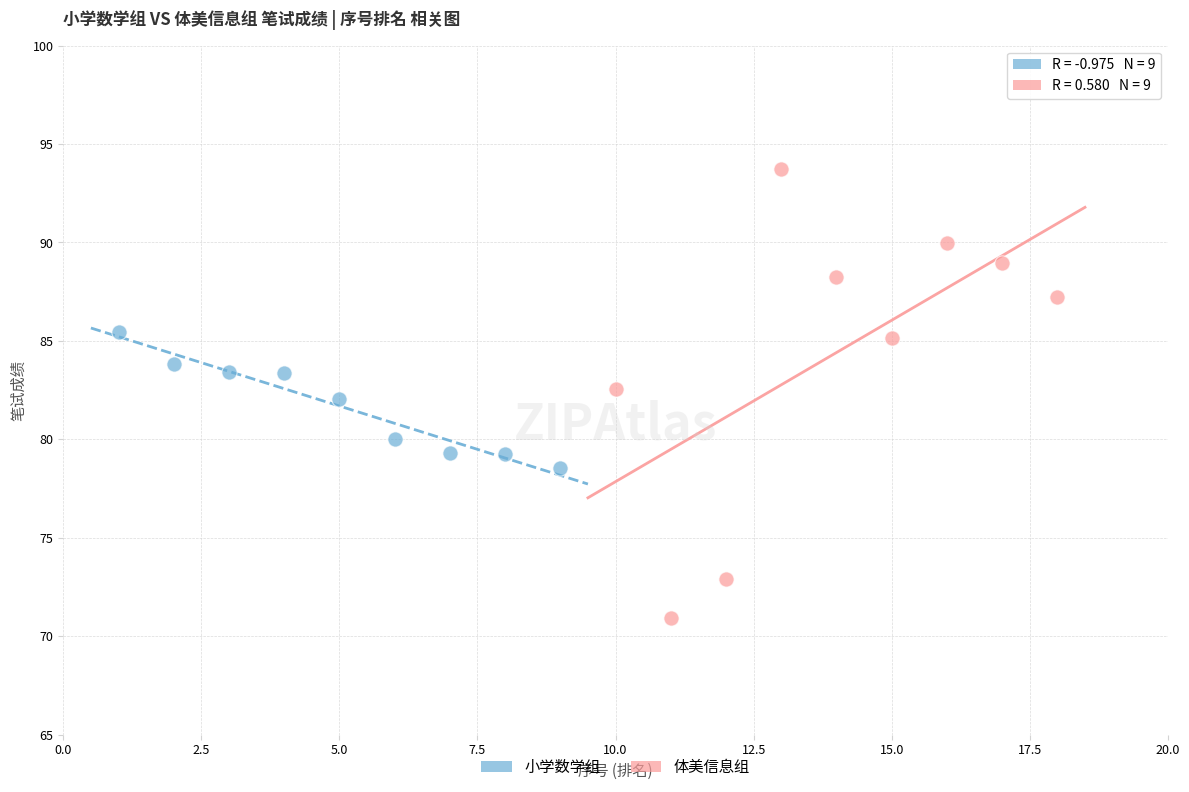

Which series contains the highest Y value?

体美信息组